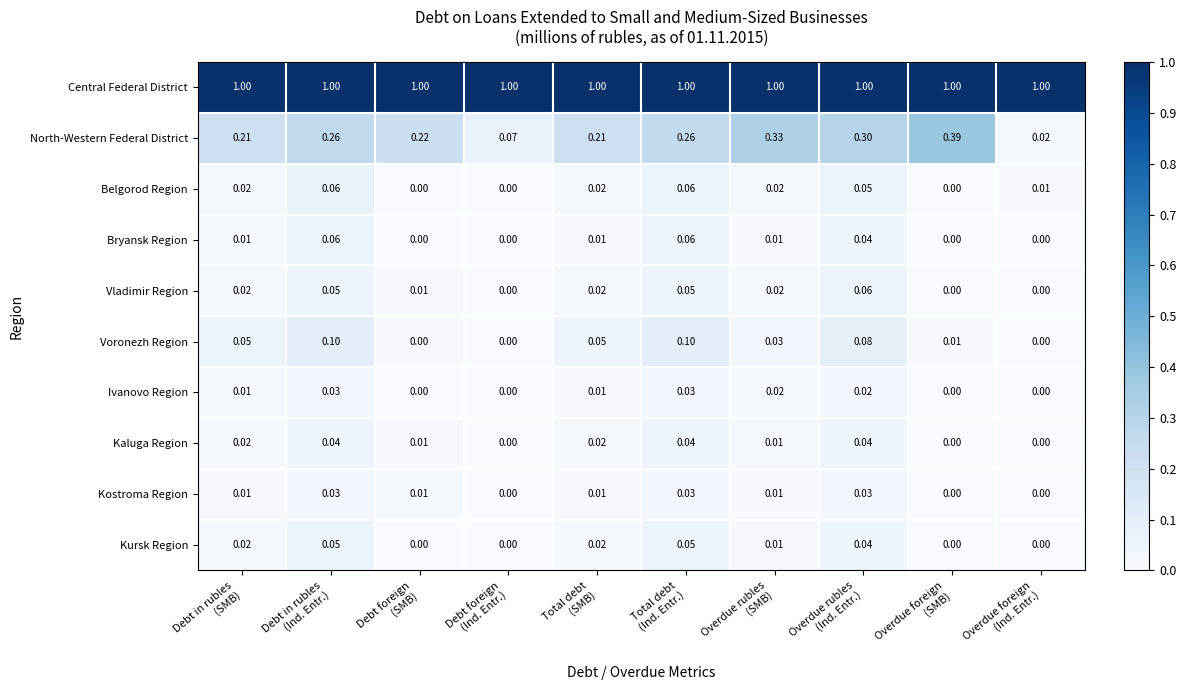

How many series are shown in this chart?

10